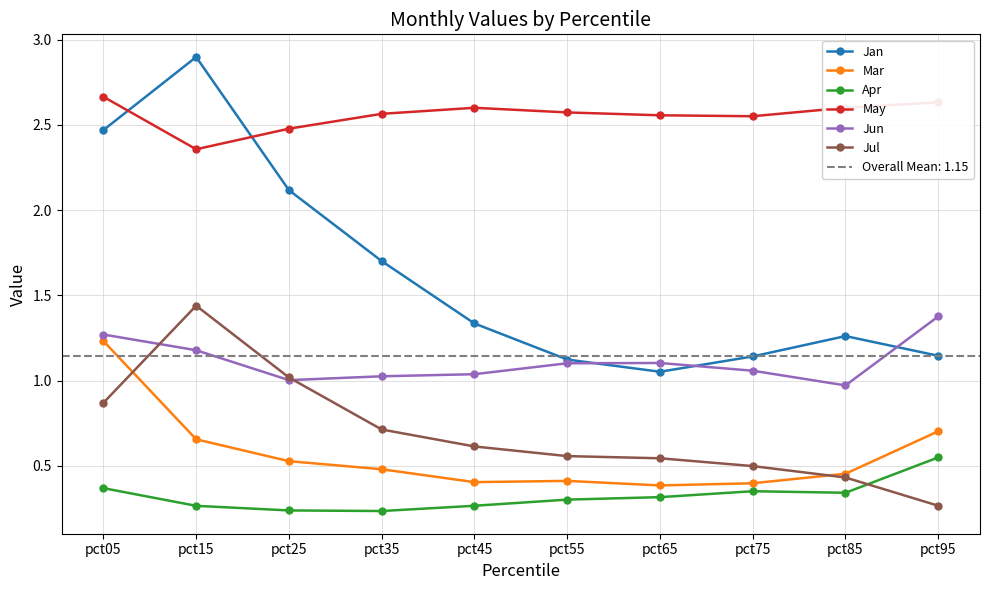

Reading left to right, transcribe all the data shown in this chart.

Jan: 2.5	2.9	2.1	1.7	1.3	1.1	1.1	1.1	1.3	1.1
Mar: 1.2	0.7	0.5	0.5	0.4	0.4	0.4	0.4	0.5	0.7
Apr: 0.4	0.3	0.2	0.2	0.3	0.3	0.3	0.4	0.3	0.5
May: 2.7	2.4	2.5	2.6	2.6	2.6	2.6	2.6	2.6	2.6
Jun: 1.3	1.2	1.0	1.0	1.0	1.1	1.1	1.1	1.0	1.4
Jul: 0.9	1.4	1.0	0.7	0.6	0.6	0.5	0.5	0.4	0.3